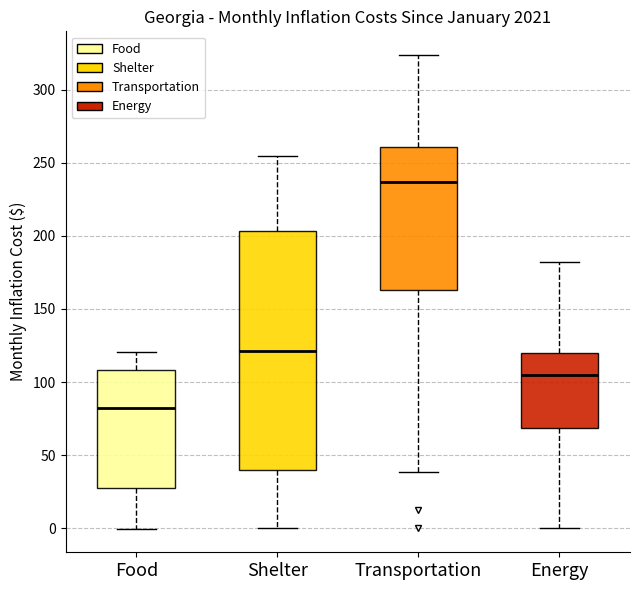

Reading left to right, transcribe this box plot: for each box, give where its median line is, the range the box spans, and where its two whiskers end, as read against the y-axis. The values are not printed on the chart, so give them approximately, as read against the axis.

Food: median 85, box 30 to 110, whiskers 0 to 120
Shelter: median 120, box 40 to 205, whiskers 0 to 255
Transportation: median 235, box 165 to 260, whiskers 40 to 325
Energy: median 105, box 70 to 120, whiskers 0 to 180